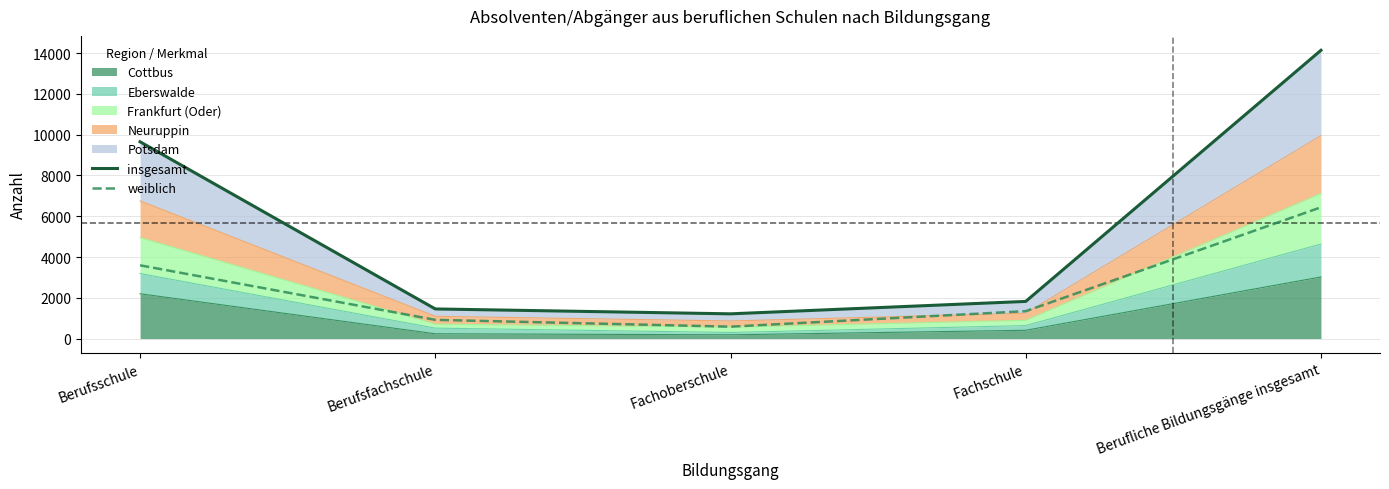

What is the spread (max minus min) of values at Berufsfachschule?

535